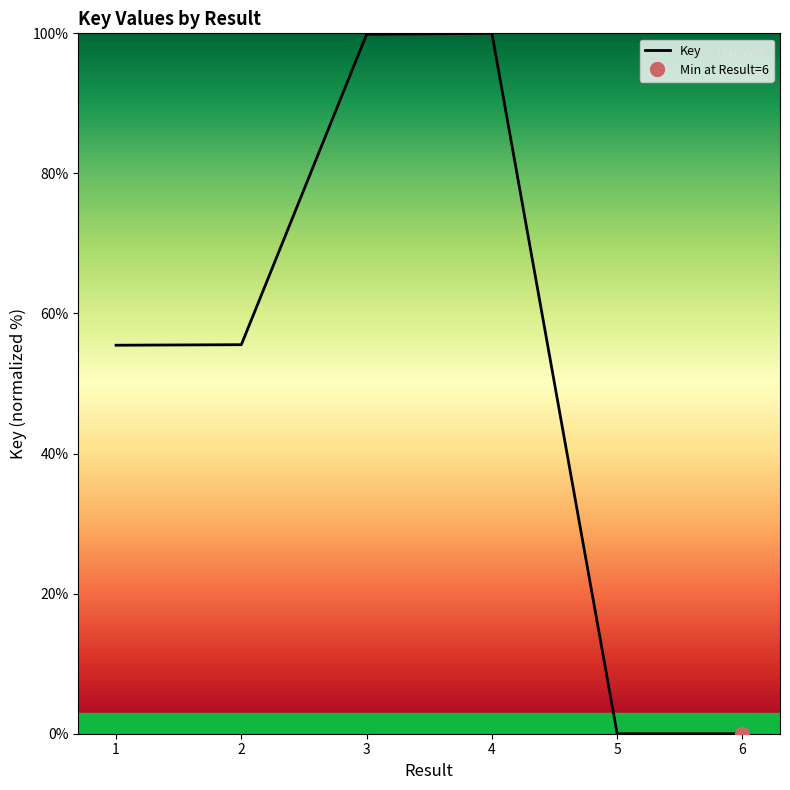

True or false: the data shows 177.4 at 4.

False